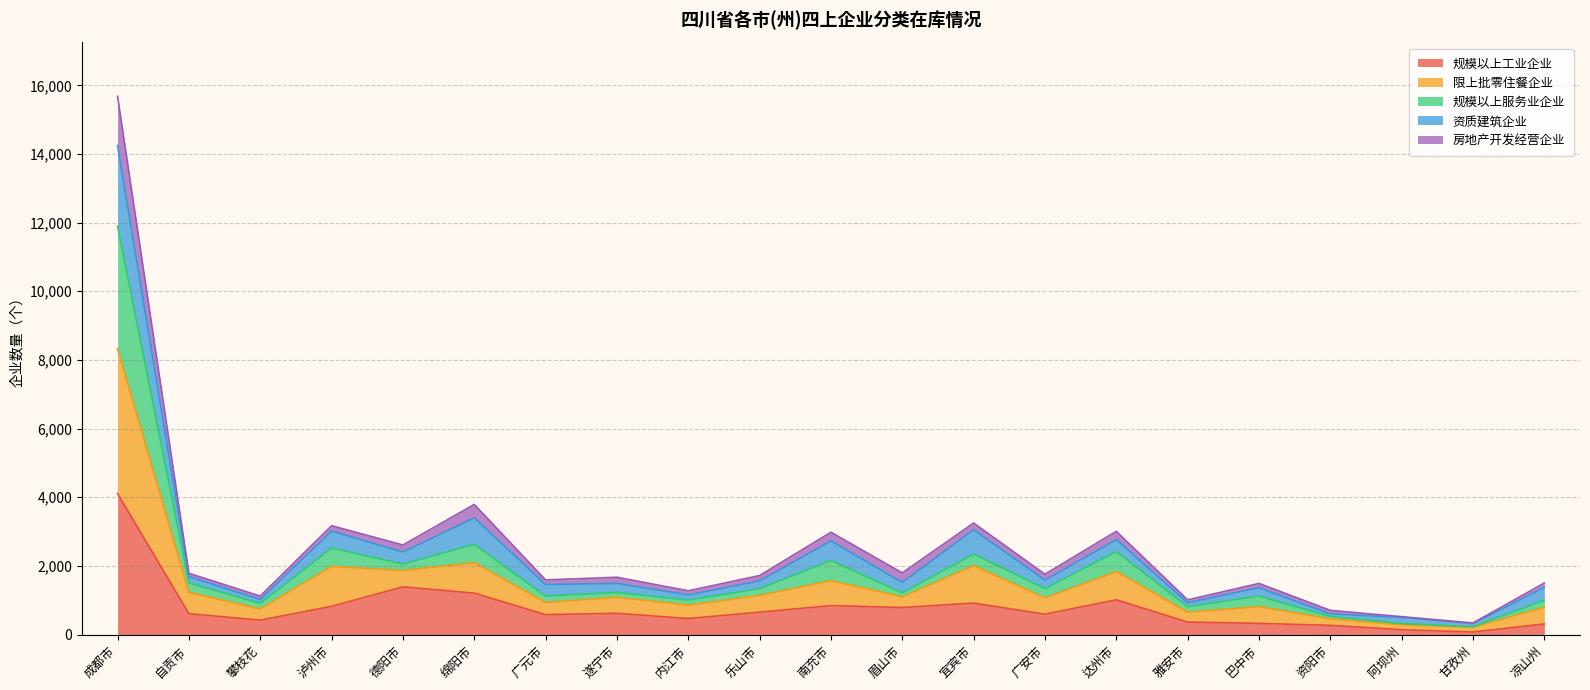

True or false: 规模以上工业企业 has a value of 594 at 广安市.

True